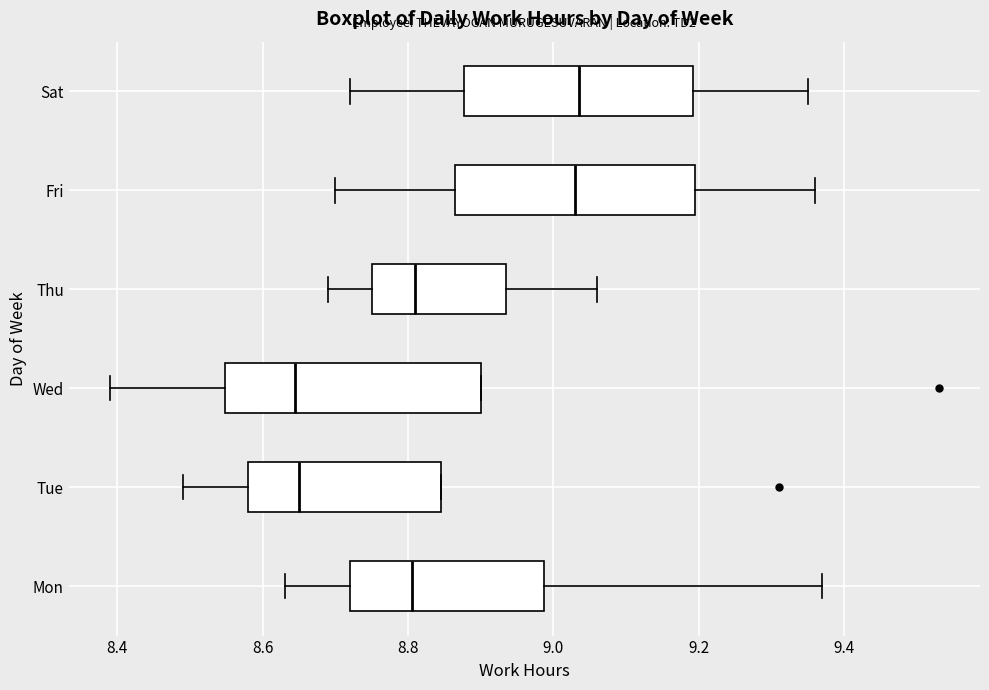

Reading bottom to top, read every box against the x-axis: the position of its median line, the range the box covers, and the ends of its whiskers. The values are not printed on the chart, so give them approximately, as read against the axis.

Mon: median 8.80, box 8.72 to 8.98, whiskers 8.64 to 9.38
Tue: median 8.66, box 8.58 to 8.84, whiskers 8.50 to 8.84
Wed: median 8.64, box 8.54 to 8.90, whiskers 8.40 to 8.90
Thu: median 8.82, box 8.76 to 8.94, whiskers 8.70 to 9.06
Fri: median 9.04, box 8.86 to 9.20, whiskers 8.70 to 9.36
Sat: median 9.04, box 8.88 to 9.20, whiskers 8.72 to 9.36